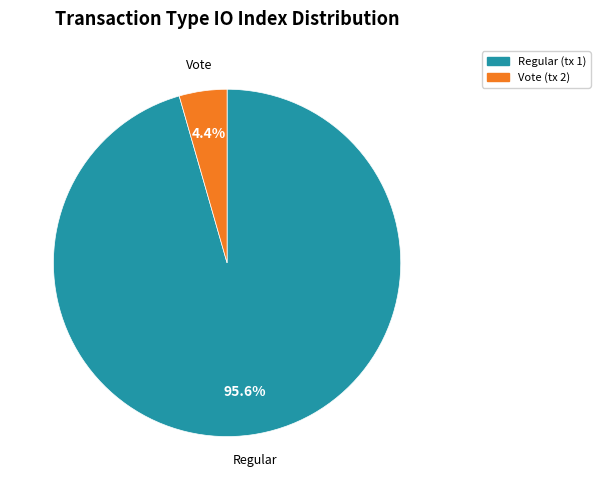

To the nearest percent, what is the difference between the largest and smallest slice percentages?

91%